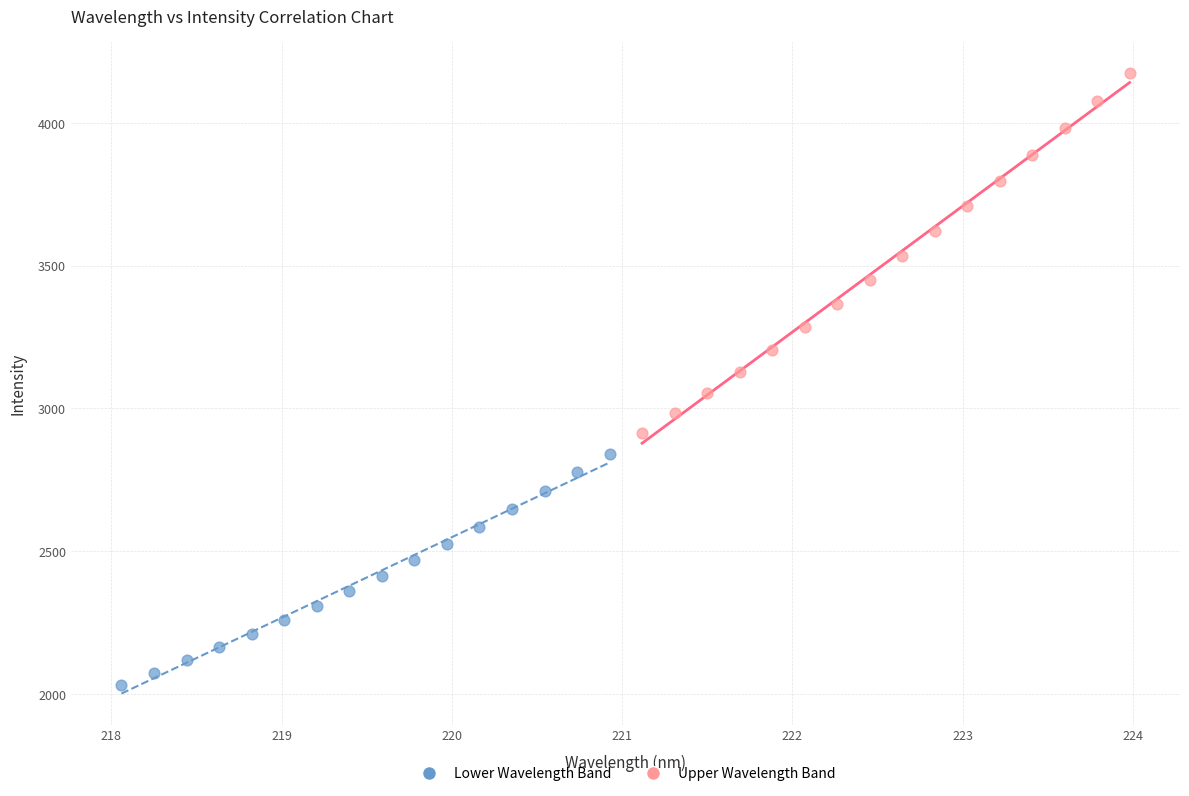

Which series contains the highest Y value?

Upper Wavelength Band